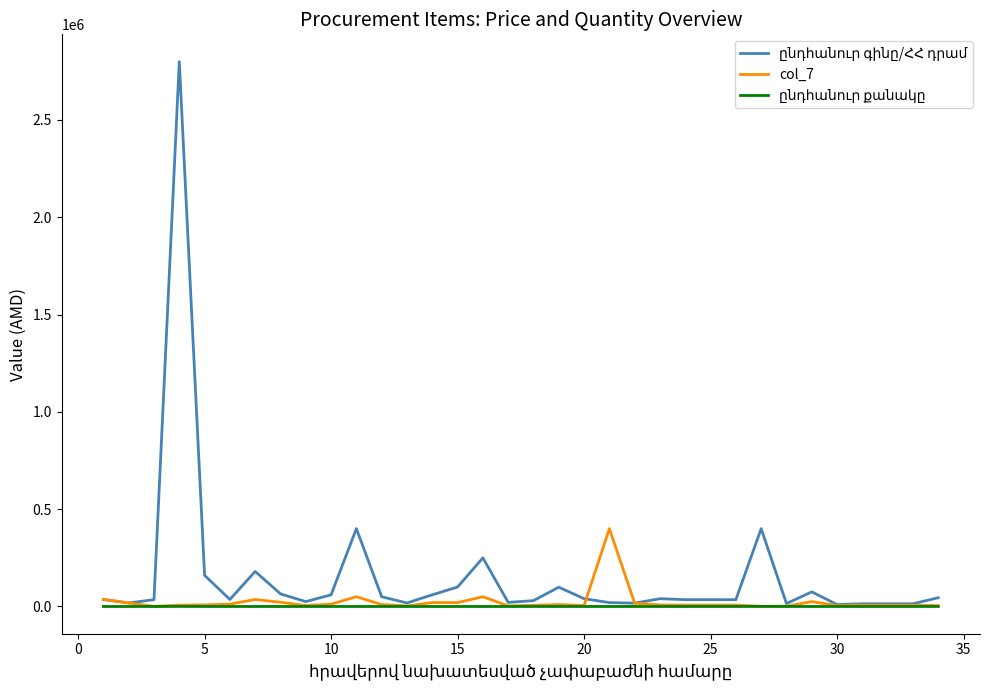

What is the maximum value shown in the chart?

2800000